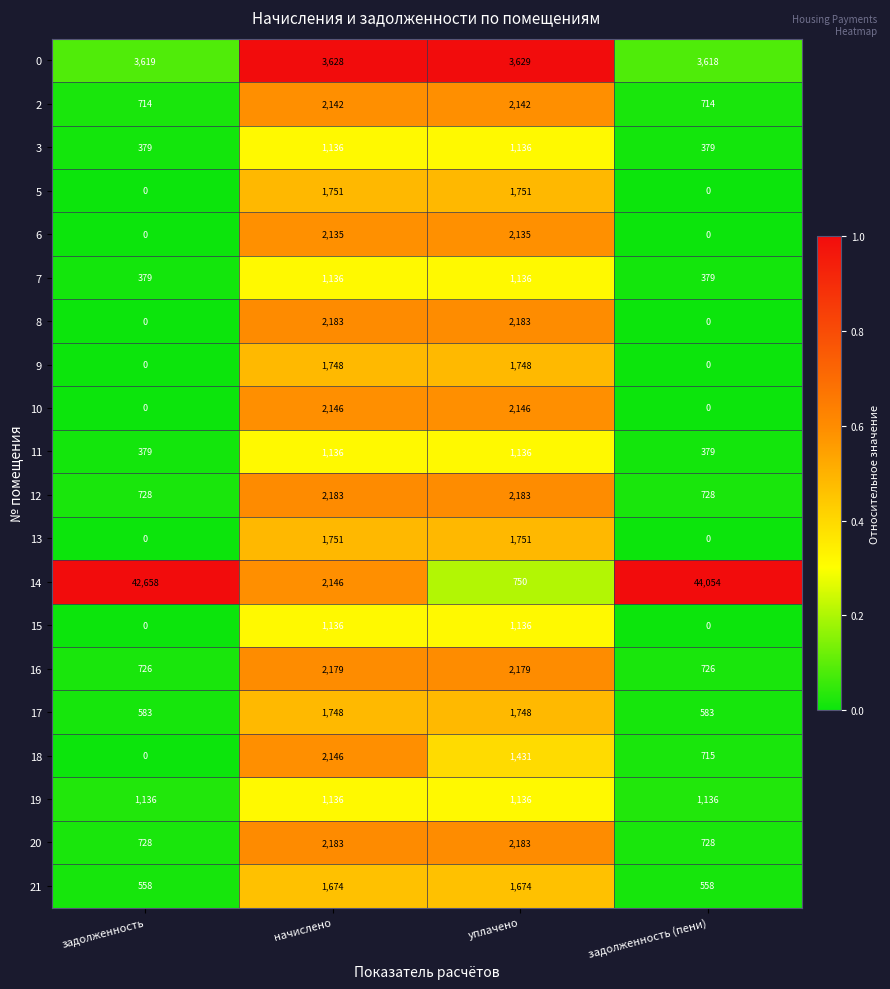

Count the number of categories in the chart.

4